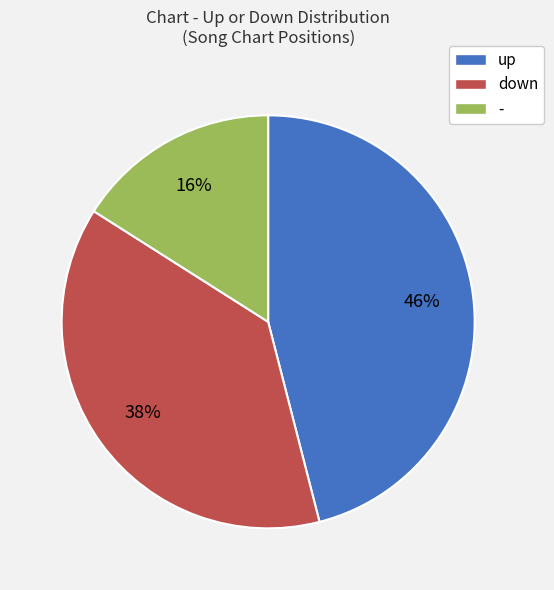

How many slices are in this pie chart?

3